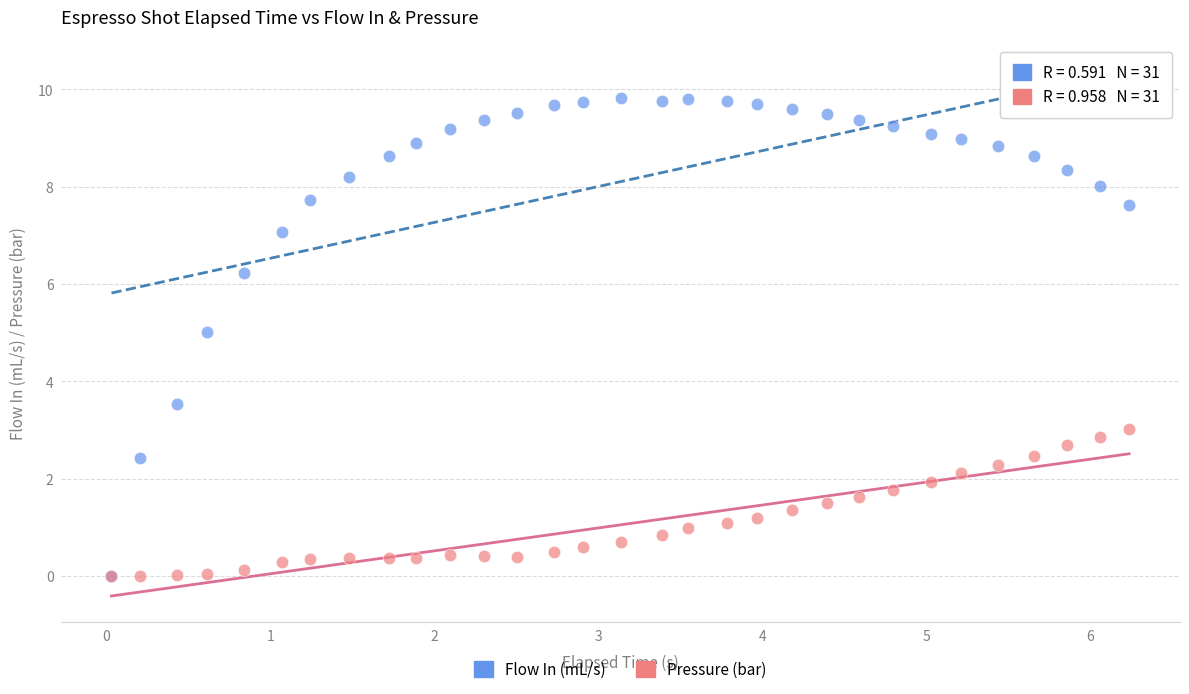

In the Flow In (mL/s) series, what Y value is closest to 4?

3.5